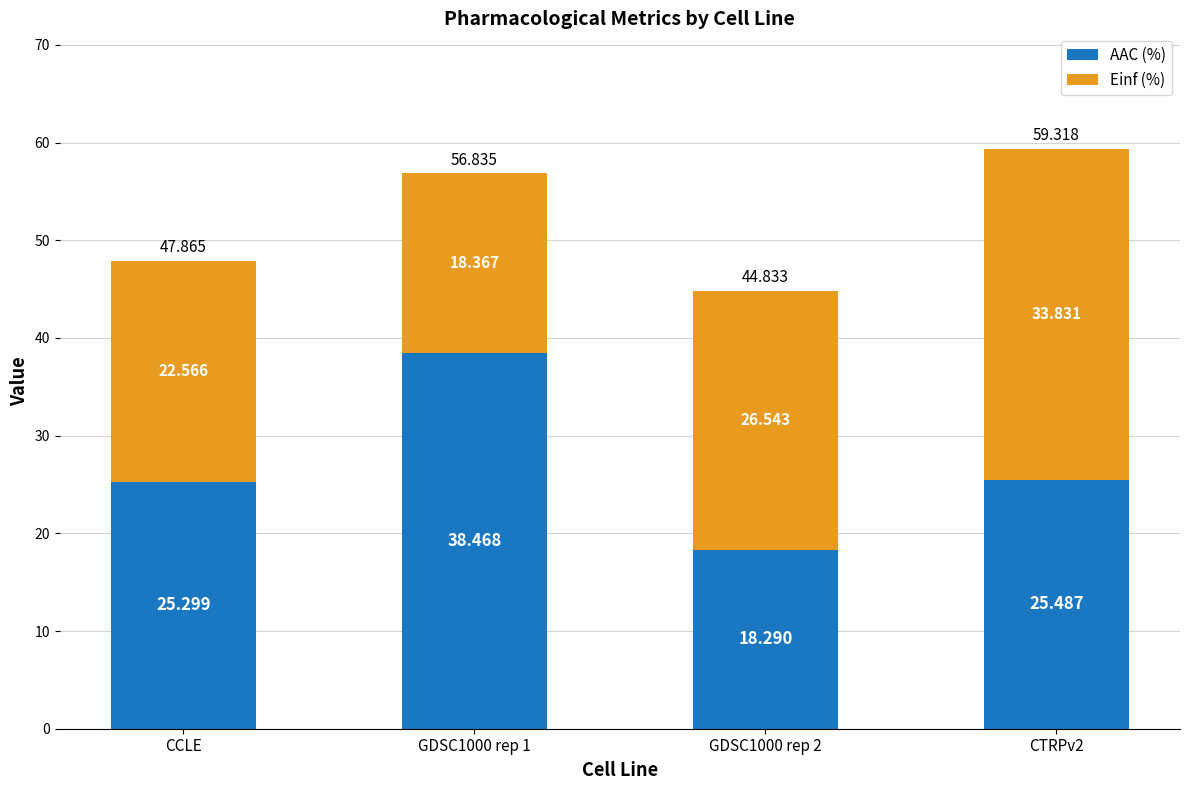

Where does the AAC (%) series first go above 25?

CCLE